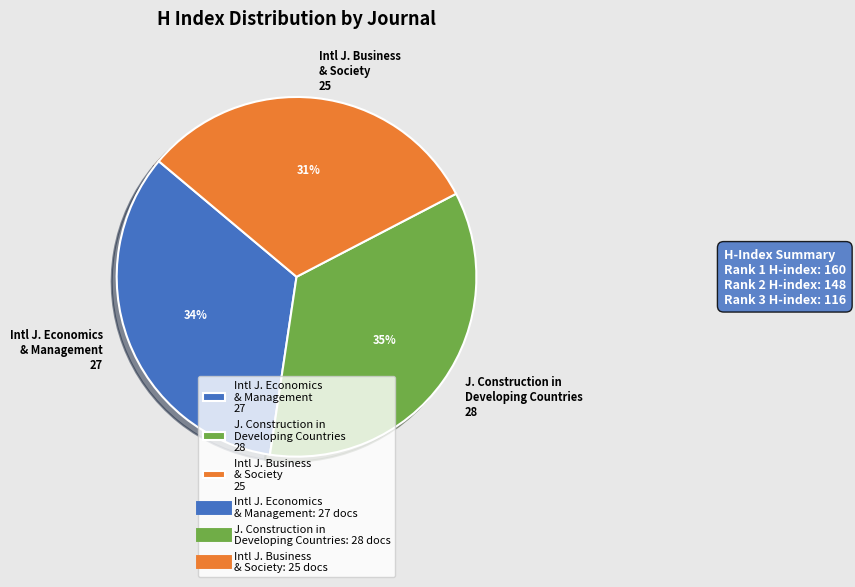

To the nearest percent, what portion does J. Construction in Developing Countries 28 represent?

35%